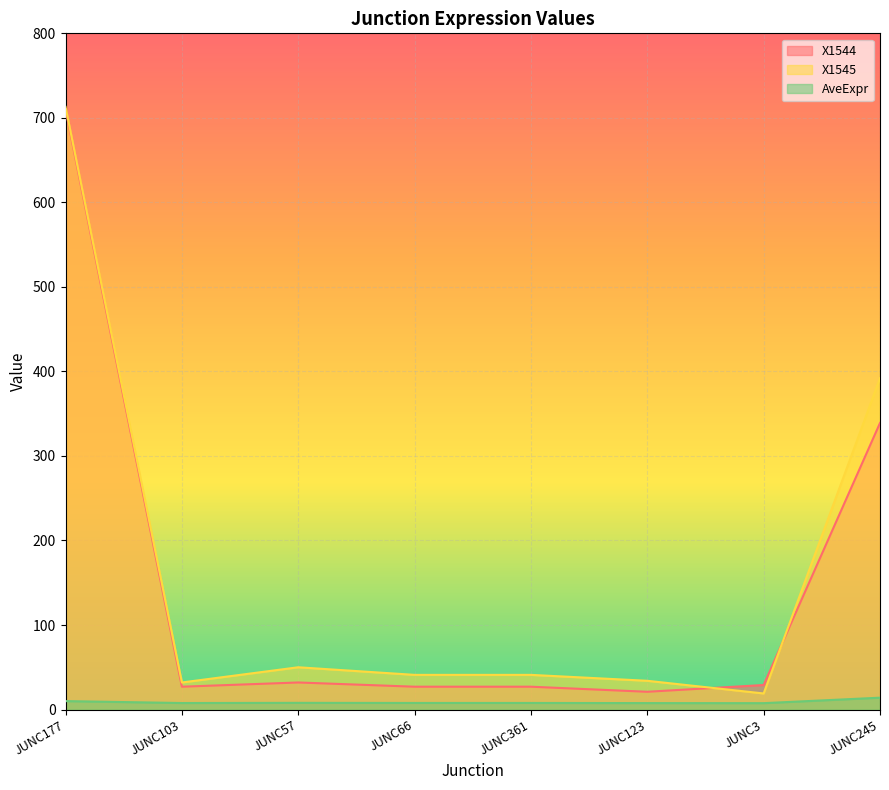

Which series has the largest total across all categories?

X1545